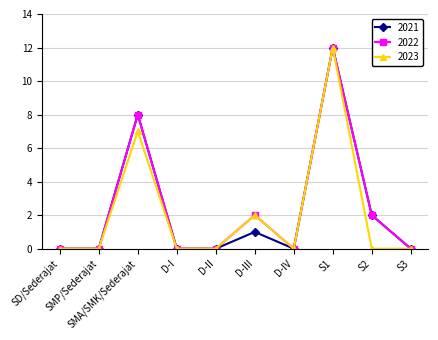

What is the sum of all 2022 values?

24